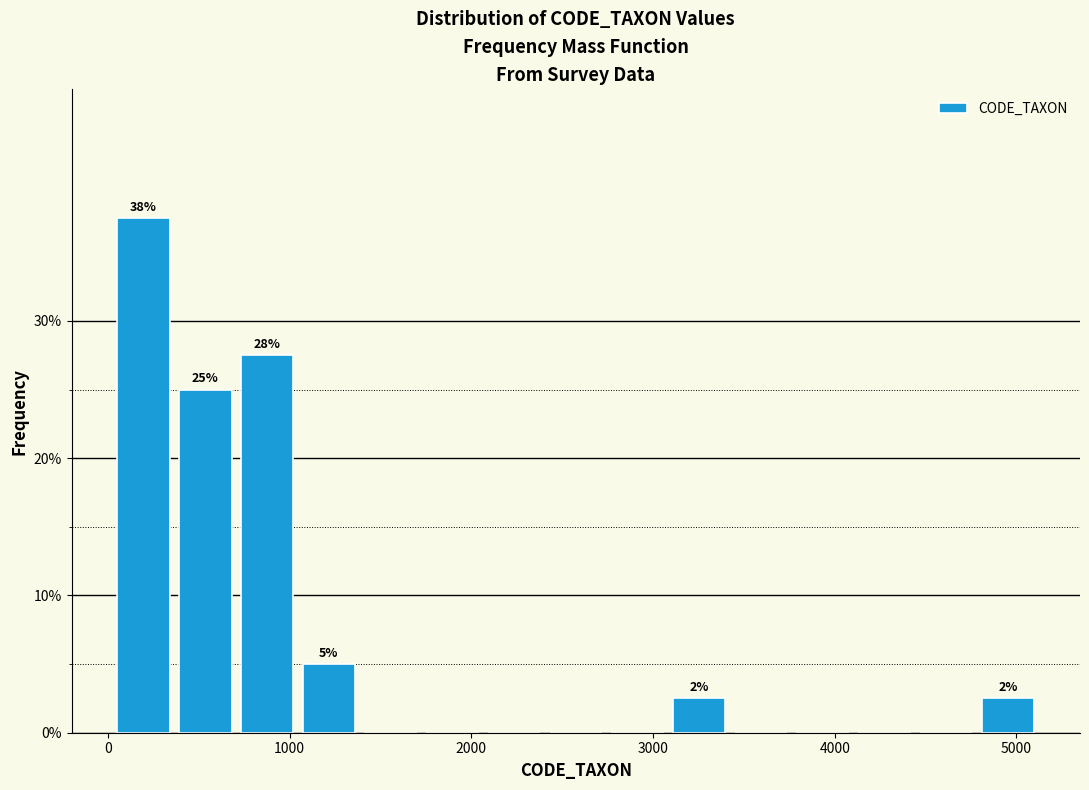

Around what value on the x-axis is the tallest bar? Give the approximate position of its centre, as read against the axis.

200